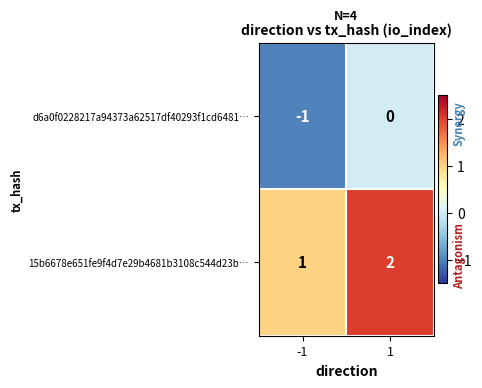

At 1, list the series in order from smallest to largest.

d6a0f0228217a94373a62517df40293f1cd6481…, 15b6678e651fe9f4d7e29b4681b3108c544d23b…